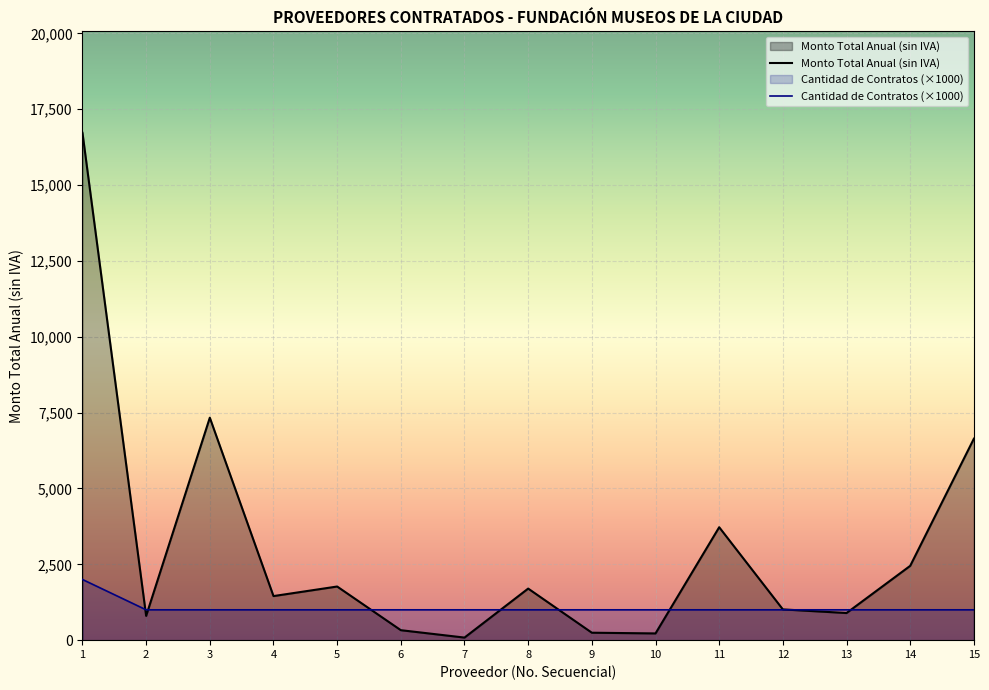

The value of Monto Total Anual (sin IVA) at 11 is 3722.0. True or false?

True